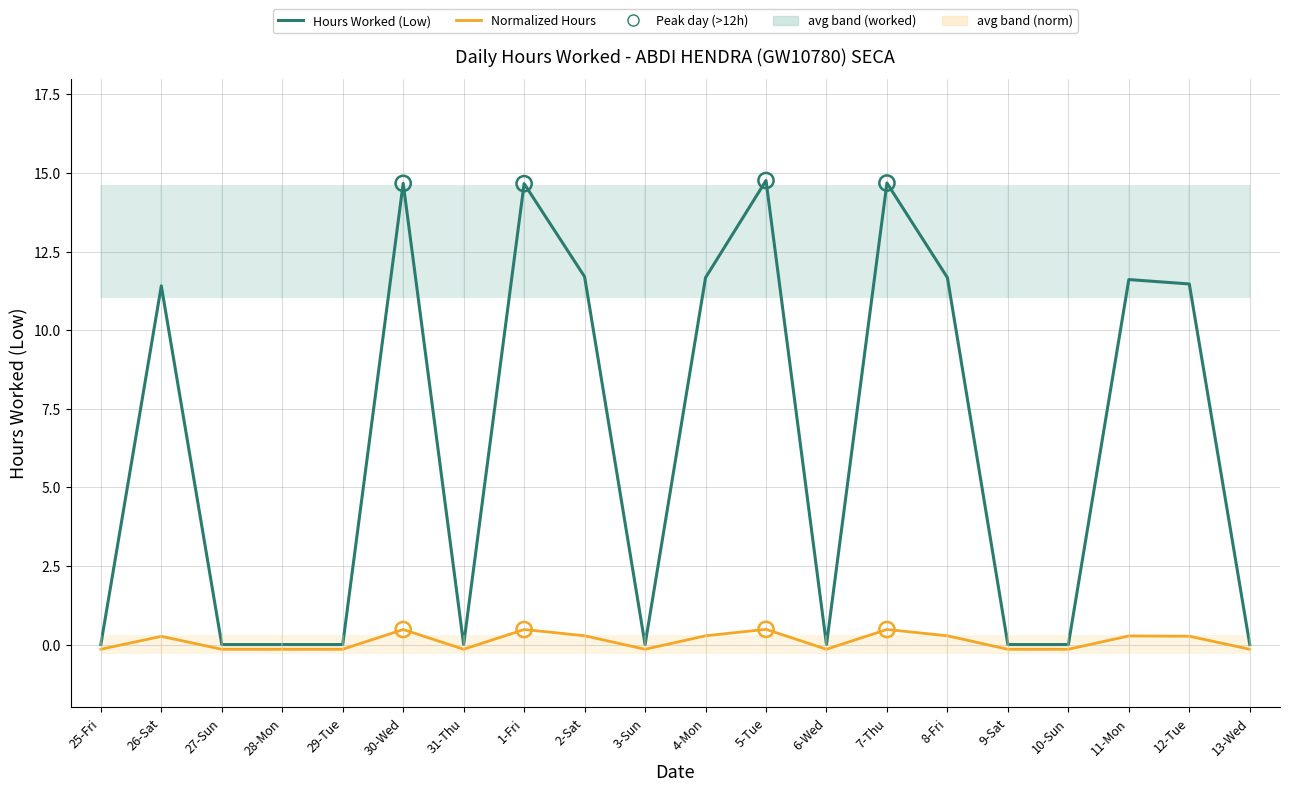

Which series contains the highest Y value?

Hours Worked (Low)